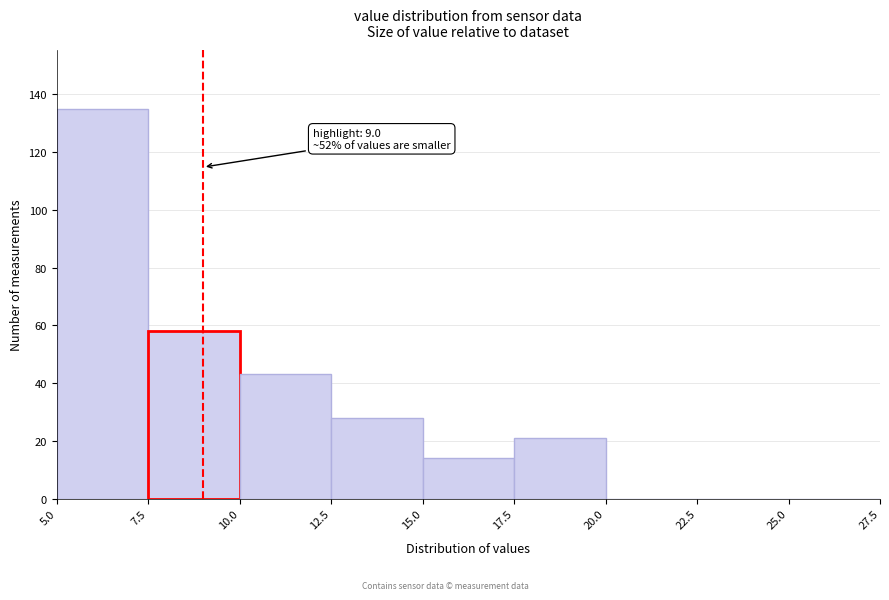

Over which range of the x-axis is the bar tallest?

5.0 to 7.5